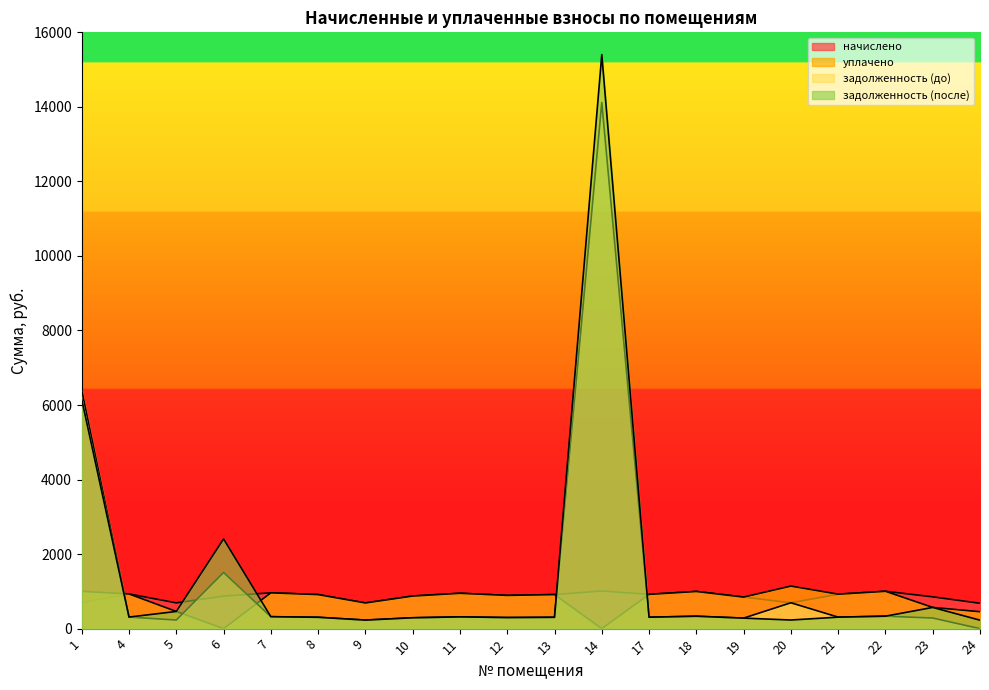

Which series has the largest range (max minus min)?

задолженность (после)